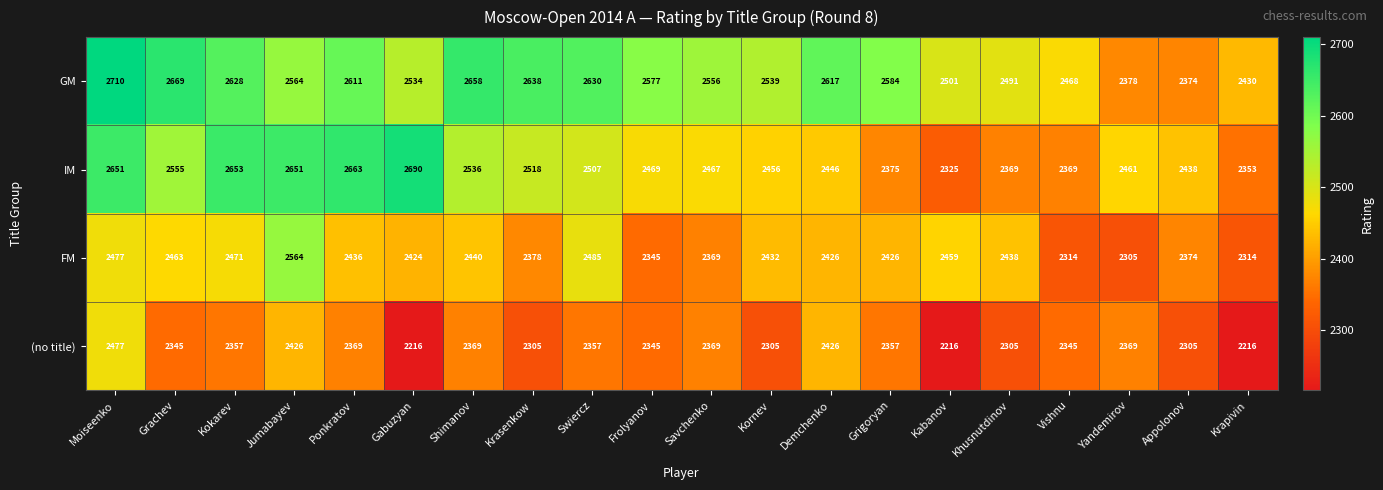

What is the average value of the GM series?

2558